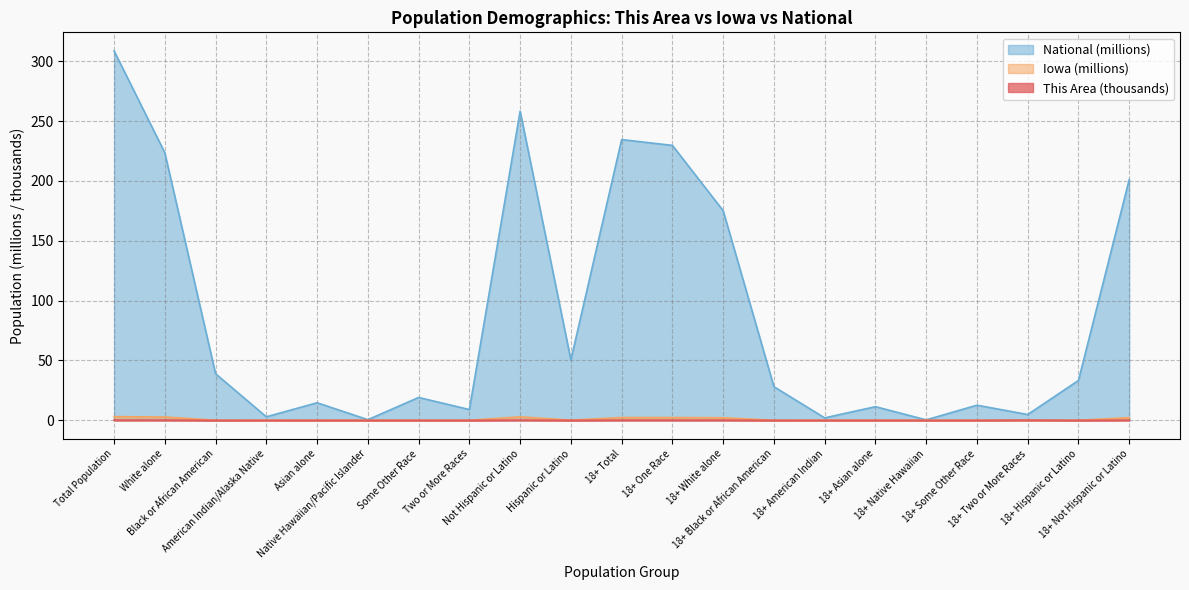

The value of National at Total Population is 504.2. True or false?

False